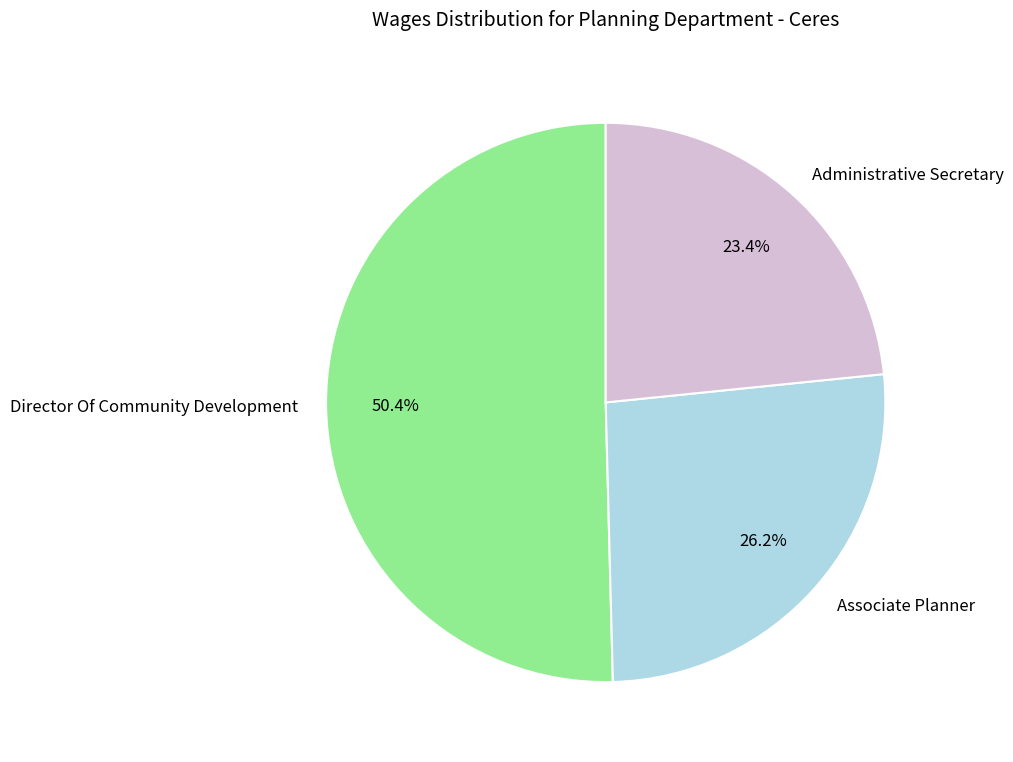

Approximately how many times larger is the value at Director Of Community Development compared to Administrative Secretary?

2.2